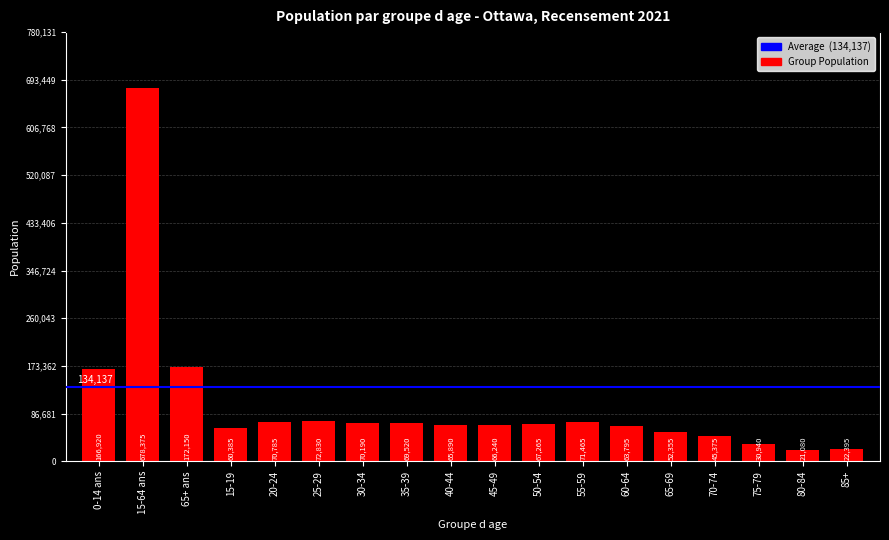

The value at 0-14 ans is 166920. True or false?

True